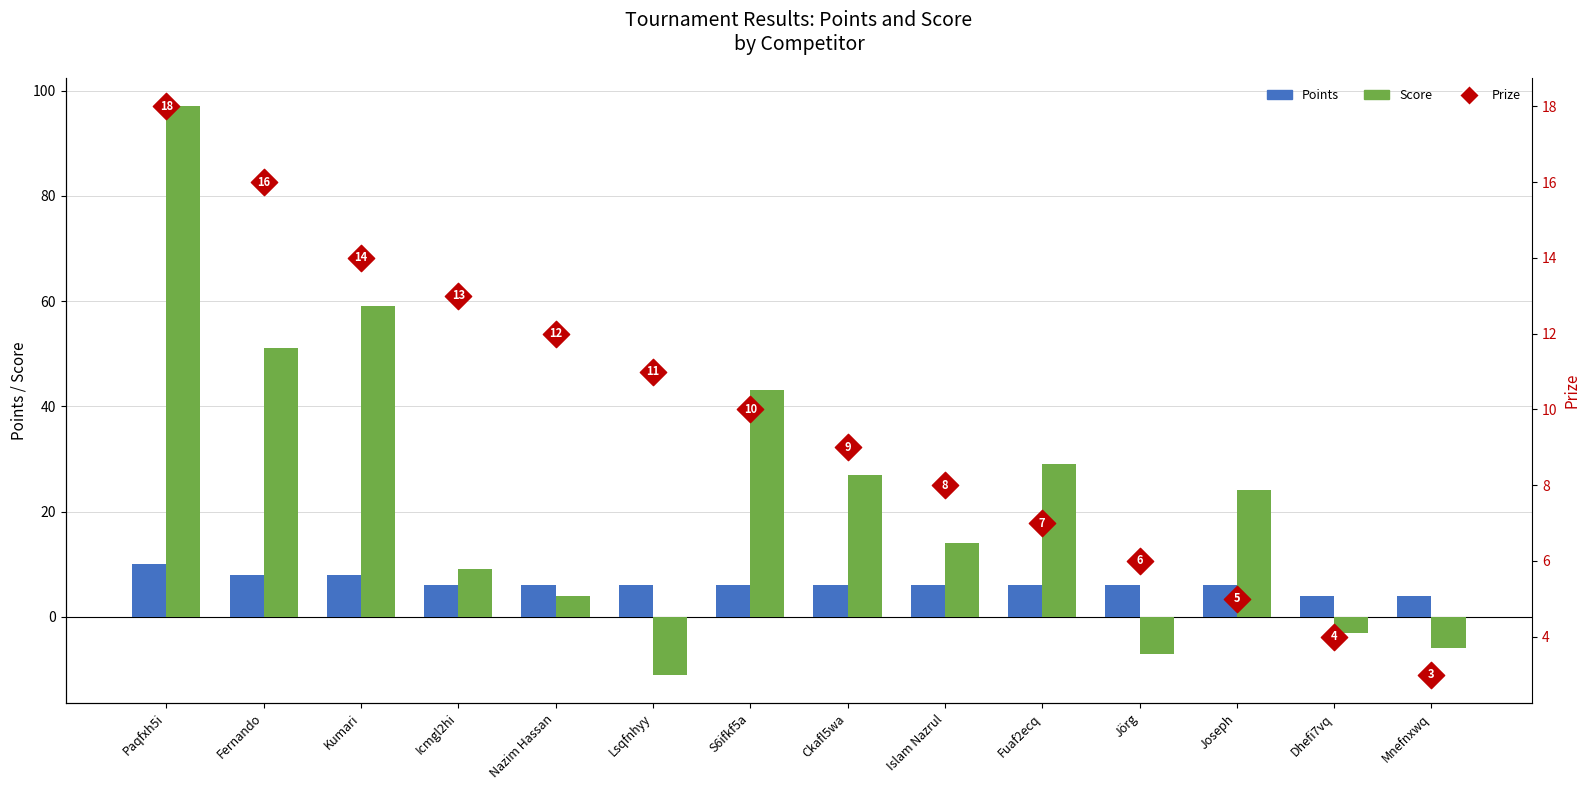

What is the total value across all series at Fernando?

75